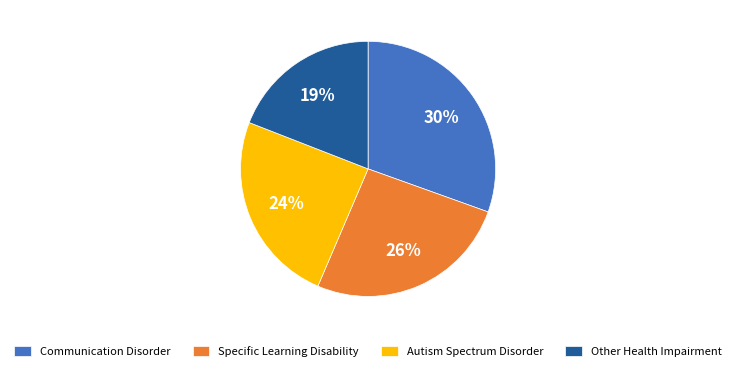

Count the number of slices in the pie.

4